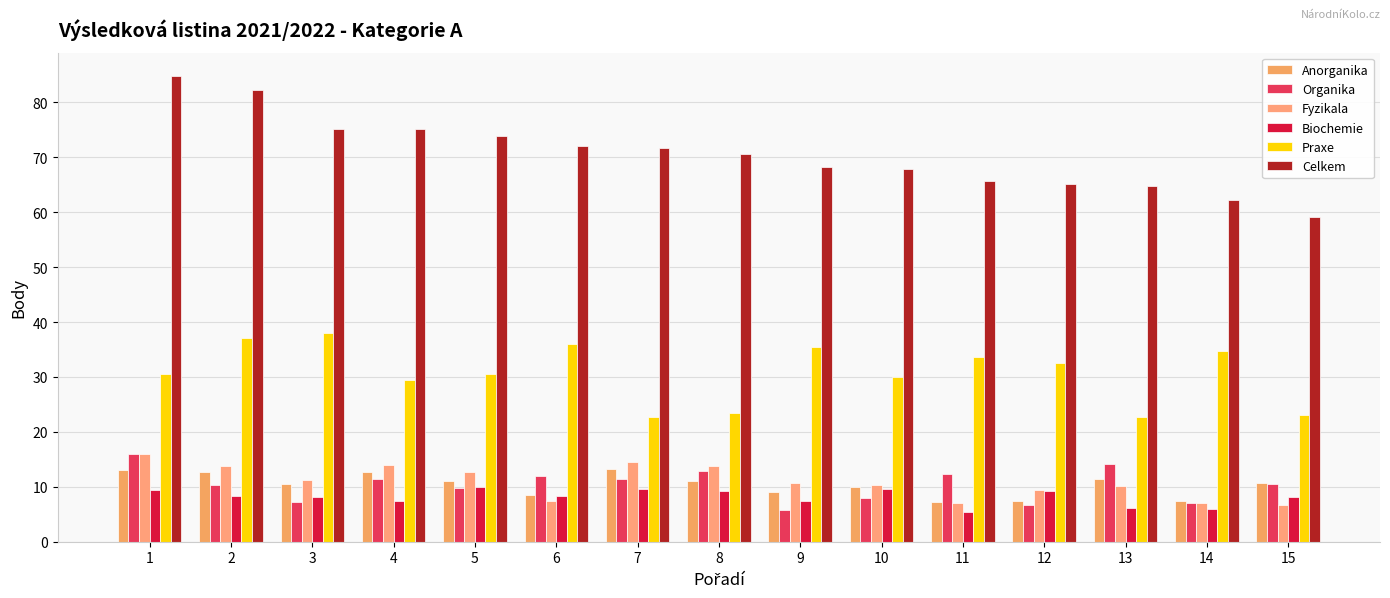

How many bars are there in each group?

6